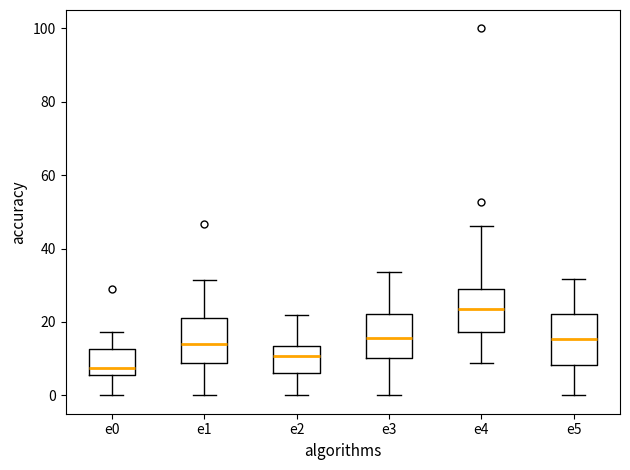

Reading left to right, transcribe this box plot: for each box, give where its median line is, the range the box spans, and where its two whiskers end, as read against the y-axis. The values are not printed on the chart, so give them approximately, as read against the axis.

e0: median 8, box 6 to 12, whiskers 0 to 18
e1: median 14, box 8 to 22, whiskers 0 to 32
e2: median 10, box 6 to 14, whiskers 0 to 22
e3: median 16, box 10 to 22, whiskers 0 to 34
e4: median 24, box 18 to 30, whiskers 8 to 46
e5: median 16, box 8 to 22, whiskers 0 to 32